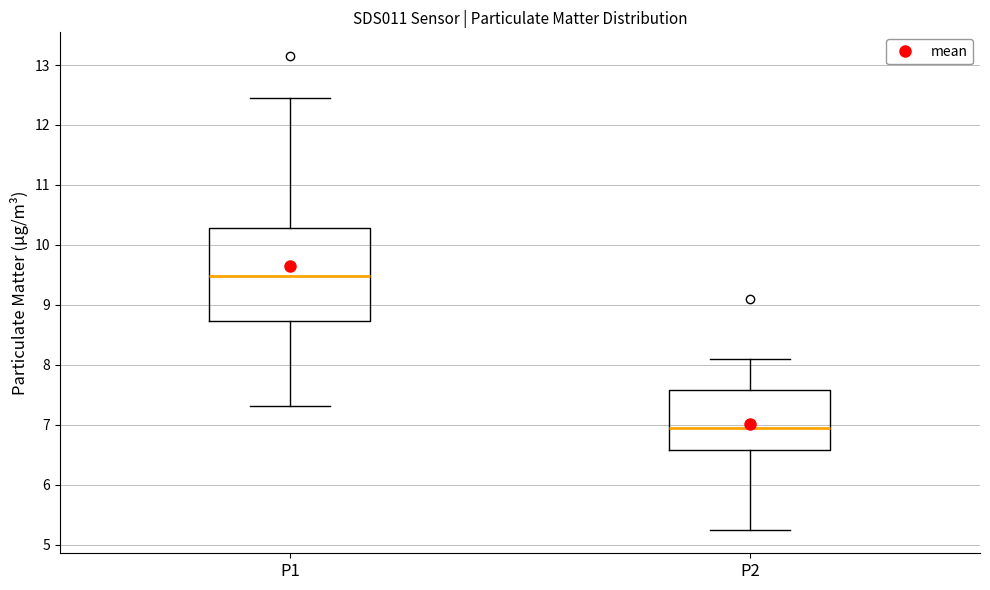

Where does the lower whisker of the box for P2 end on the y-axis? The values are not printed on the chart, so give them approximately, as read against the axis.

5.3